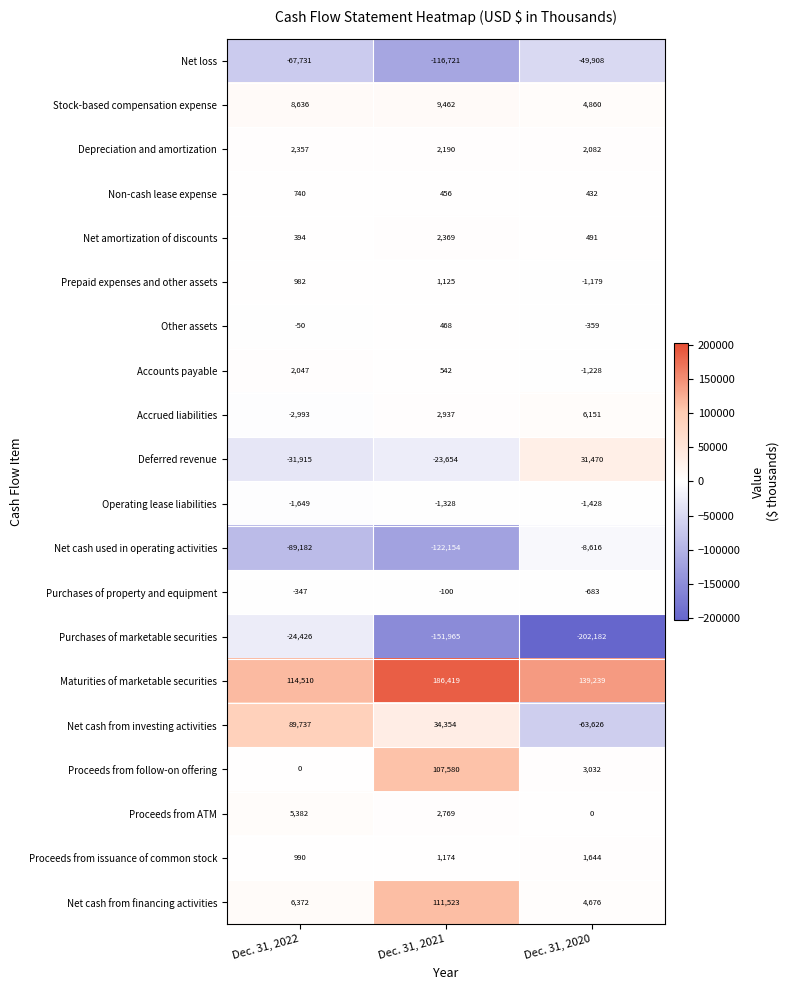

What is the sum of all Maturities of marketable securities values?

440168